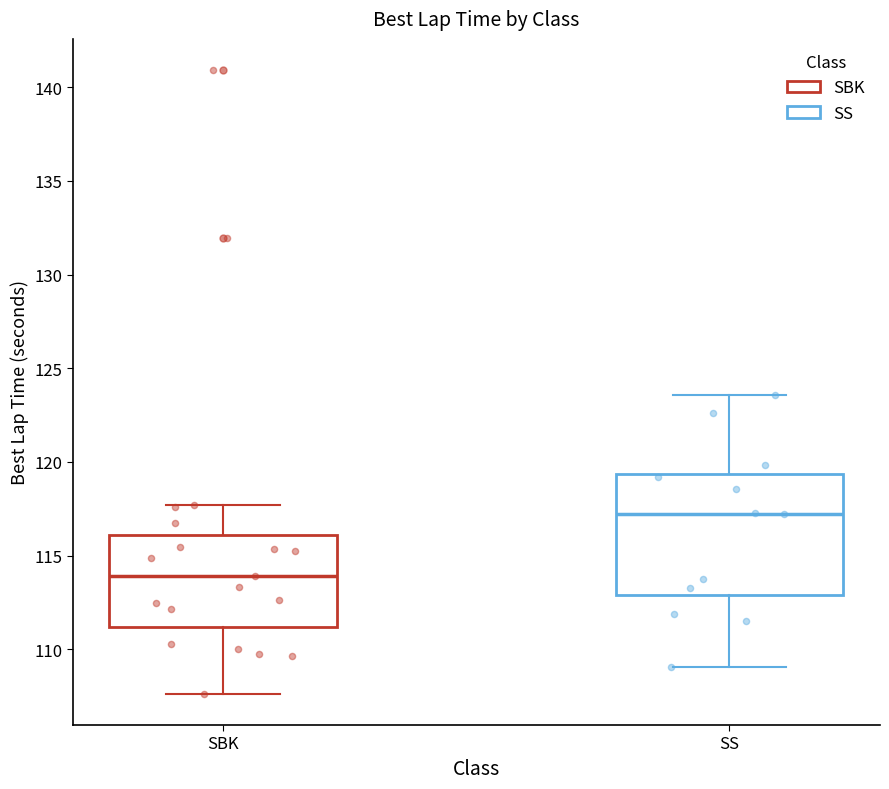

Reading left to right, read every box against the y-axis: the position of its median line, the range the box covers, and the ends of its whiskers. The values are not printed on the chart, so give them approximately, as read against the axis.

SBK: median 114.0, box 111.0 to 116.0, whiskers 107.5 to 117.5
SS: median 117.0, box 113.0 to 119.5, whiskers 109.0 to 123.5